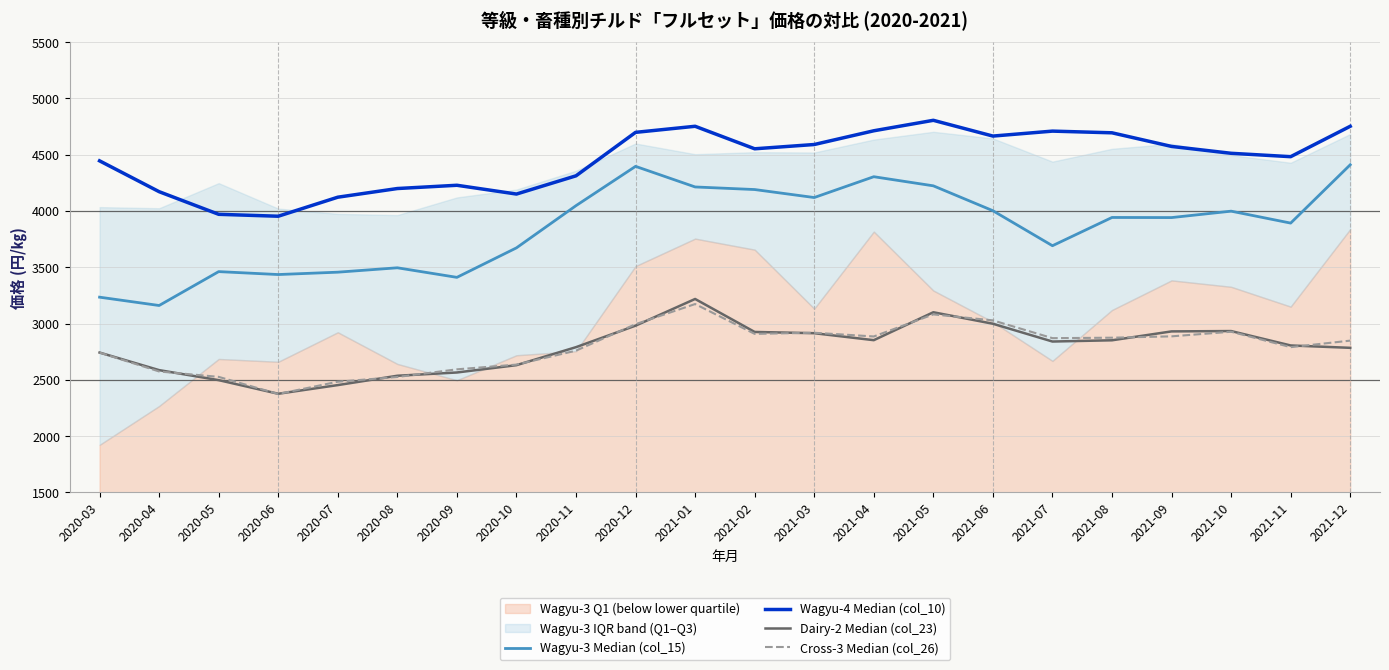

How many interior local valleys does the Wagyu-3 Median (col_15) series have?

7